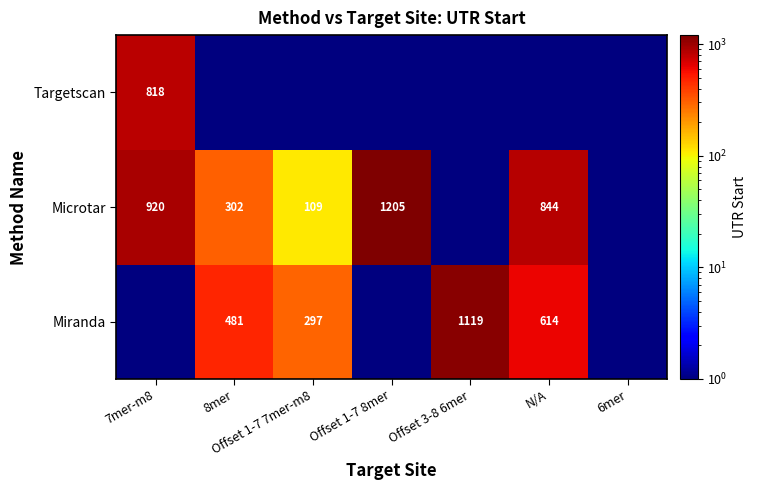

What is the difference between the Microtar values at 8mer and Offset 1-7 8mer?

903.0